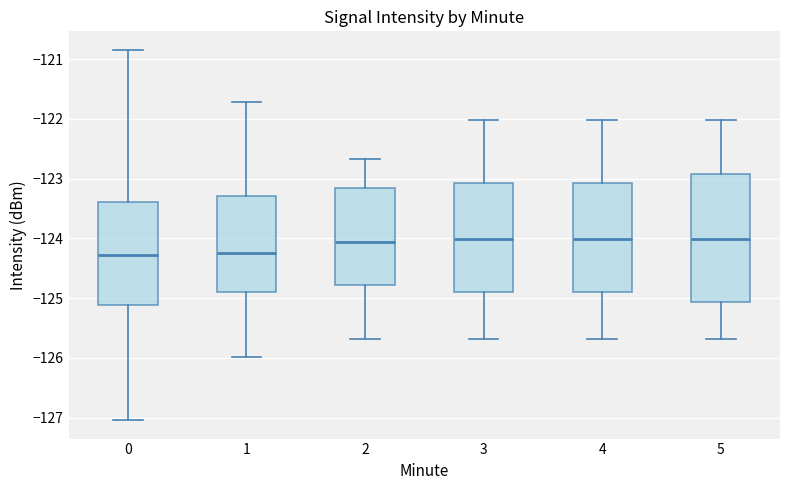

Where is the lower edge of the box at x = 2 on the y-axis? The values are not printed on the chart, so give them approximately, as read against the axis.

-124.8